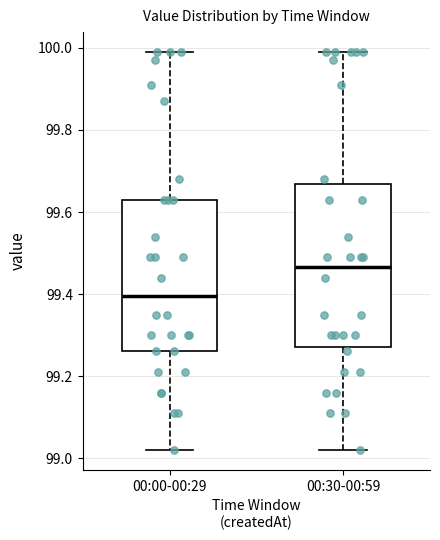

Which box's median line is the highest?

00:30-00:59